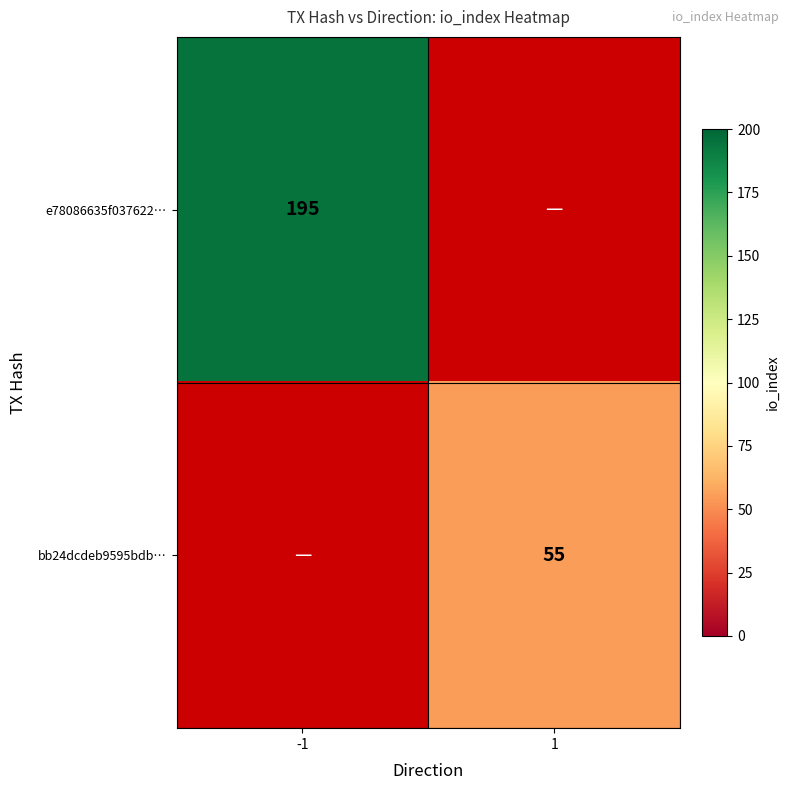

At how many categories does at least one series exceed 144?

1